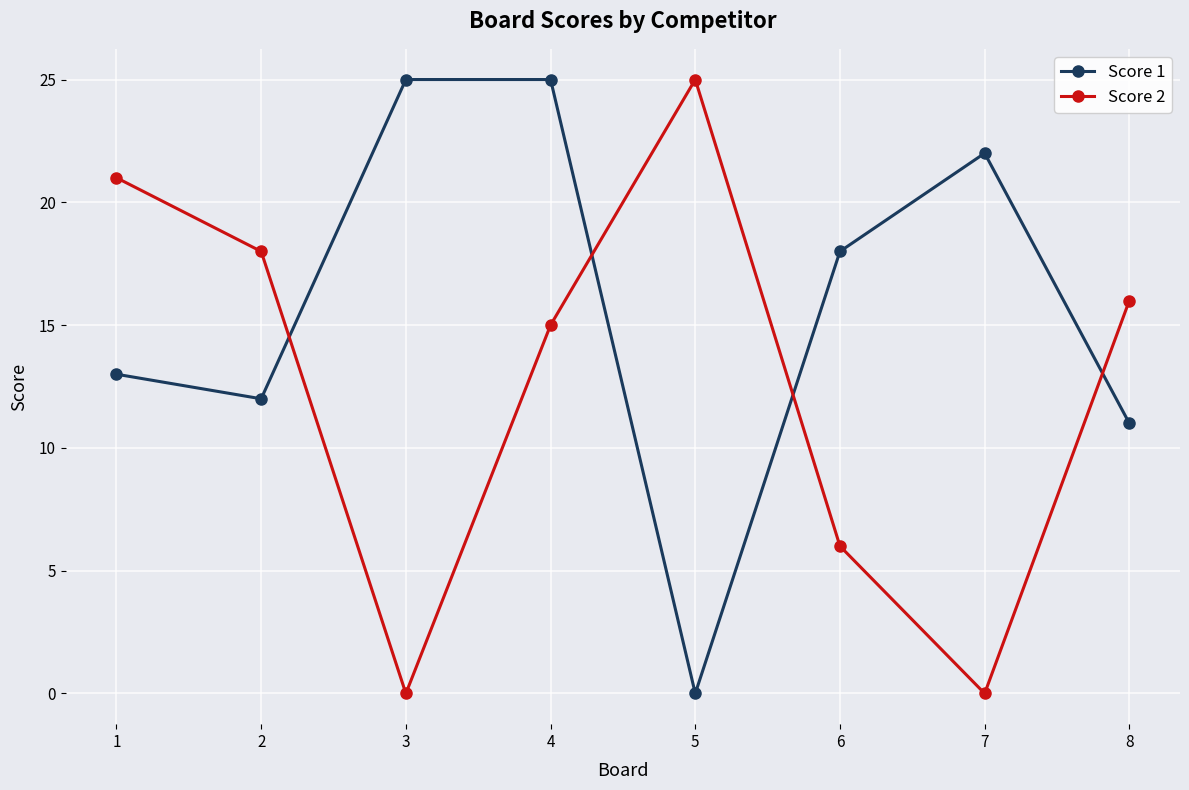

What is the spread (max minus min) of values at 4?

10